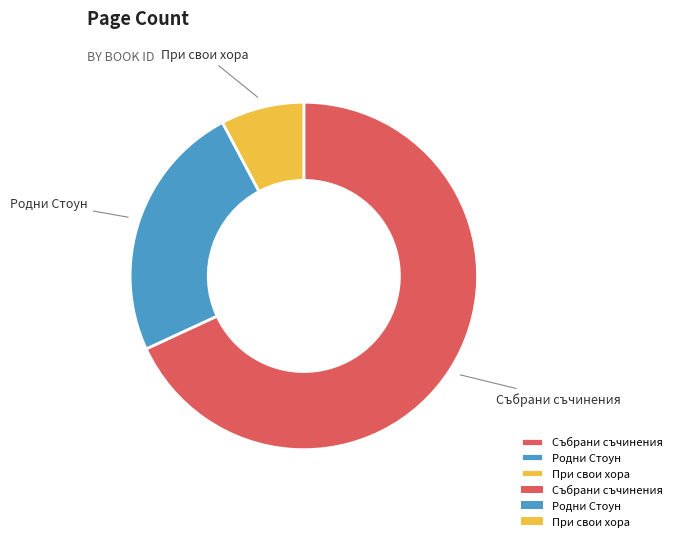

True or false: Събрани съчинения accounts for 68% of the total.

True